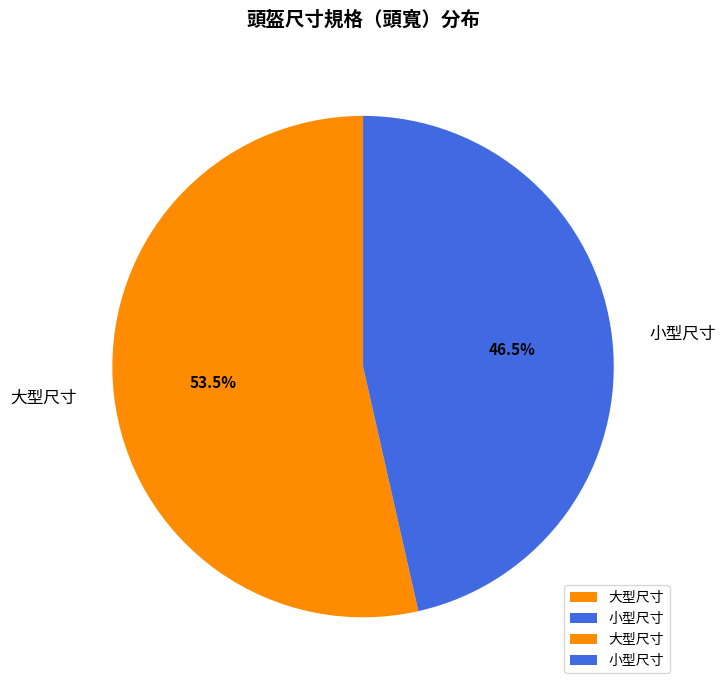

What percentage do 小型尺寸 and 大型尺寸 together represent?

100.0%